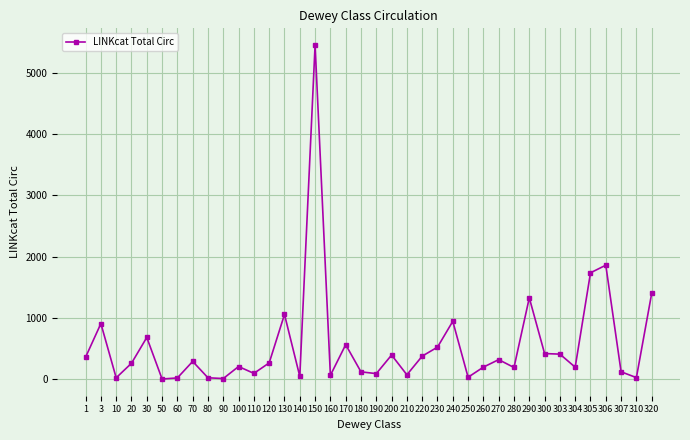

What is the change in value from 303 to 307?

-288